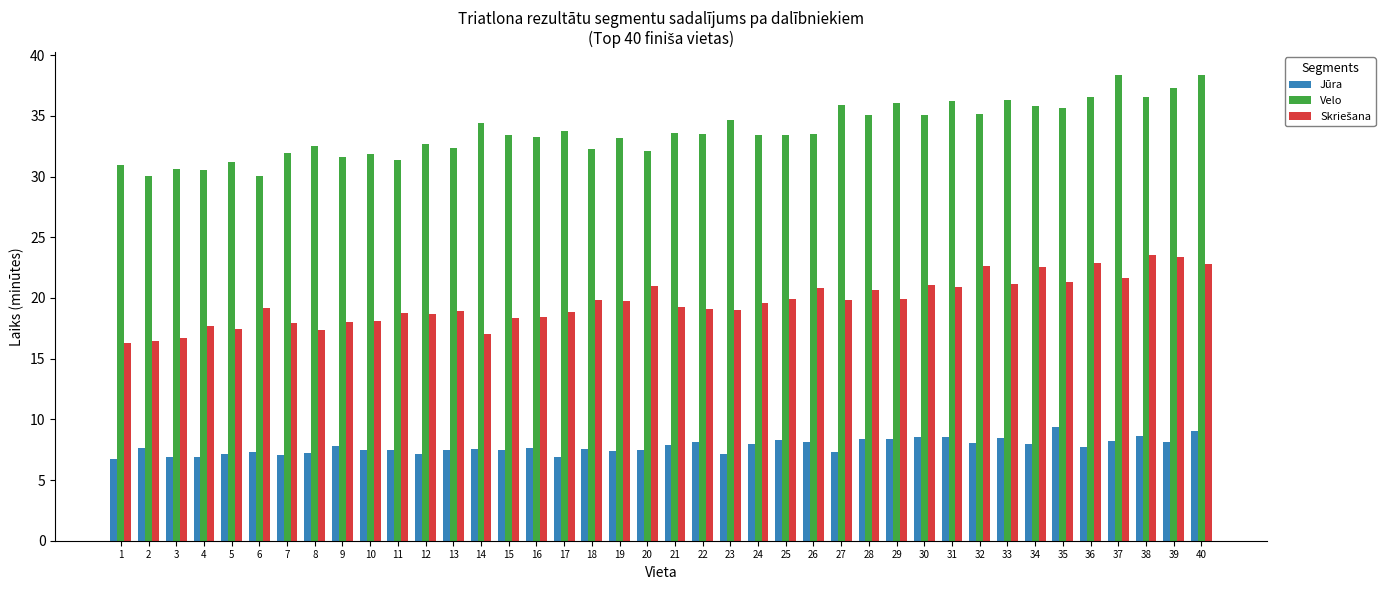

Which series has the widest spread of values?

Velo